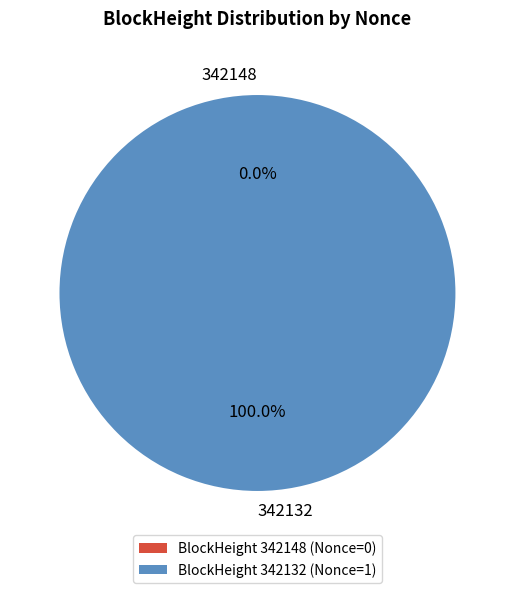

To the nearest percent, what is the average slice percentage?

50%